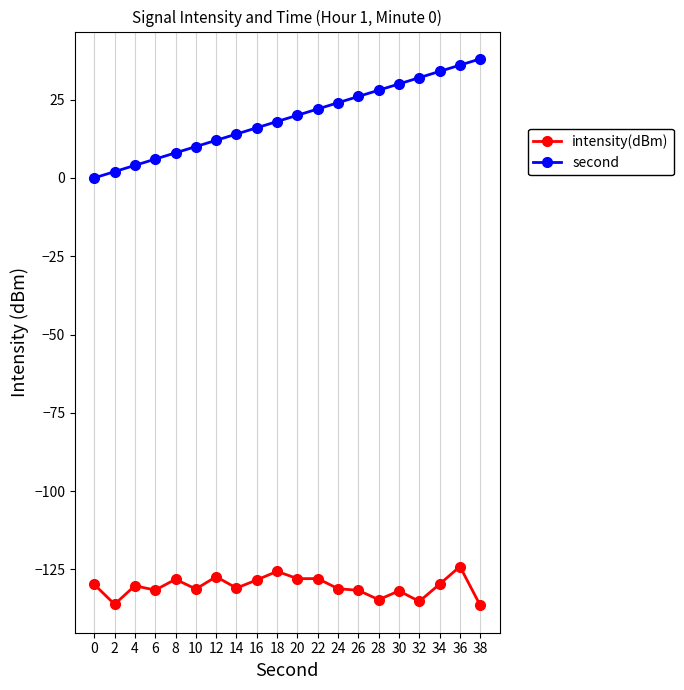

Is the value of second at 30 greater than the value of intensity(dBm) at 16?

Yes